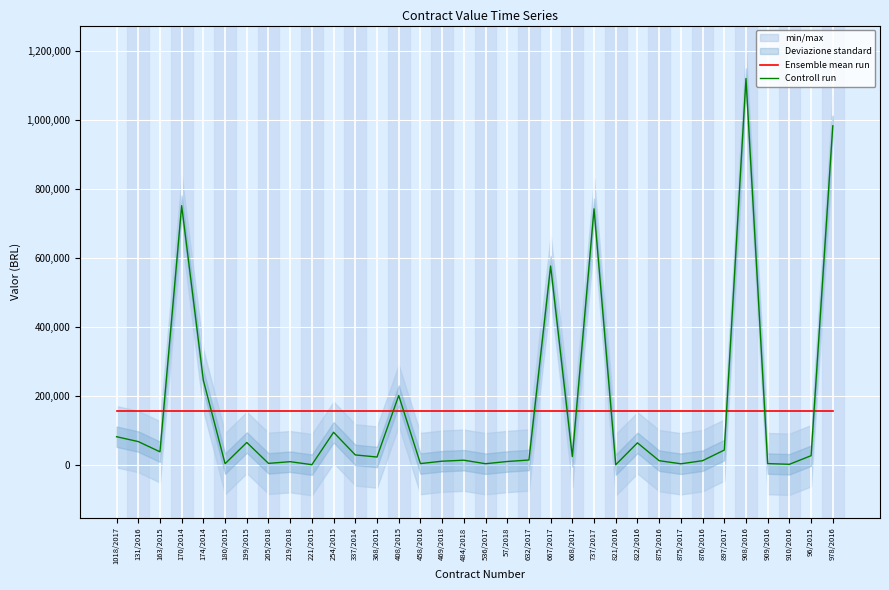

Where do Ensemble mean run and Controll run first cross each other?

163/2015 and 170/2014